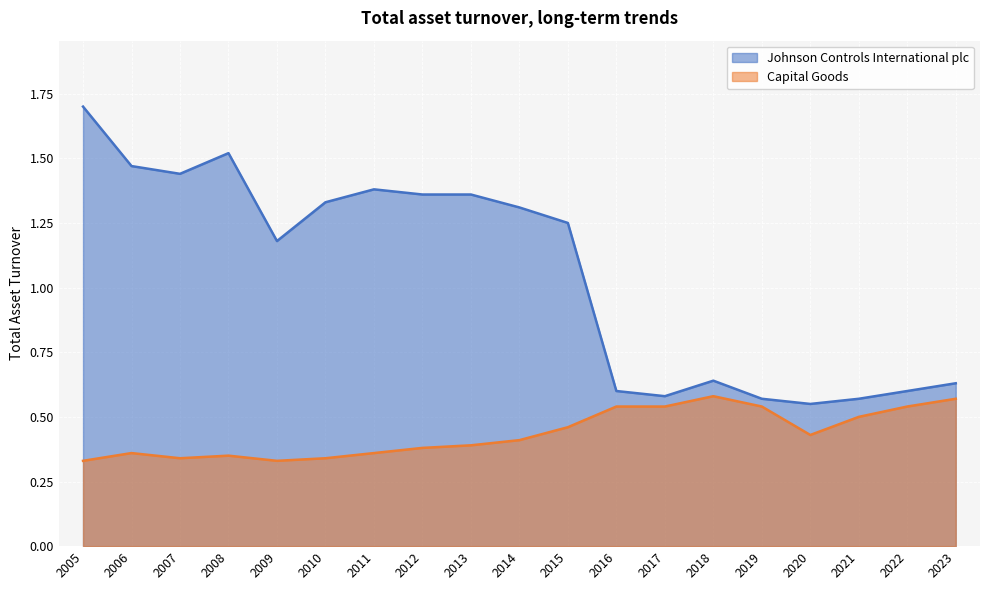

Count the number of data series in this chart.

2